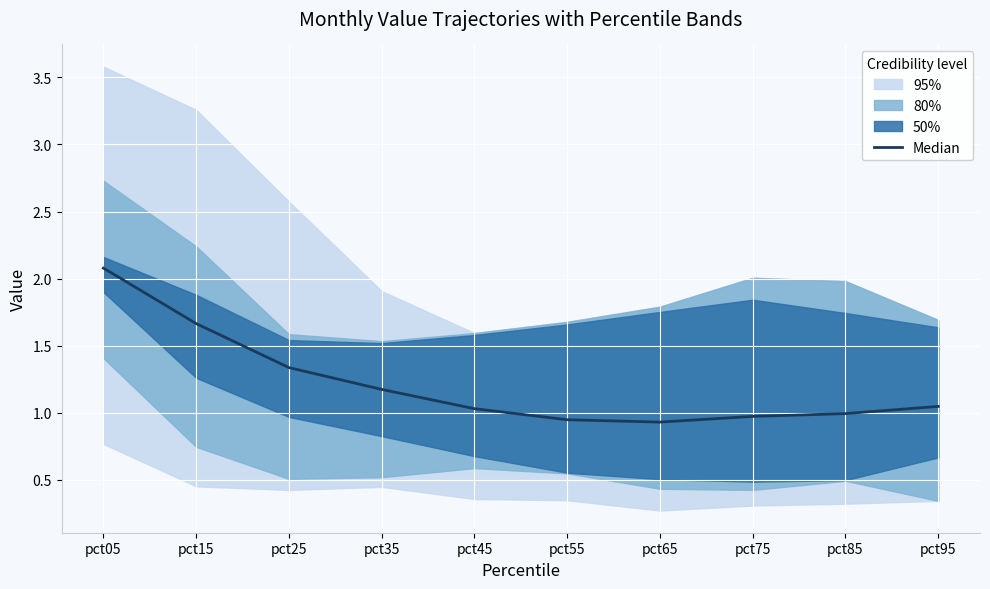

The value at pct25 is 1.3. True or false?

True